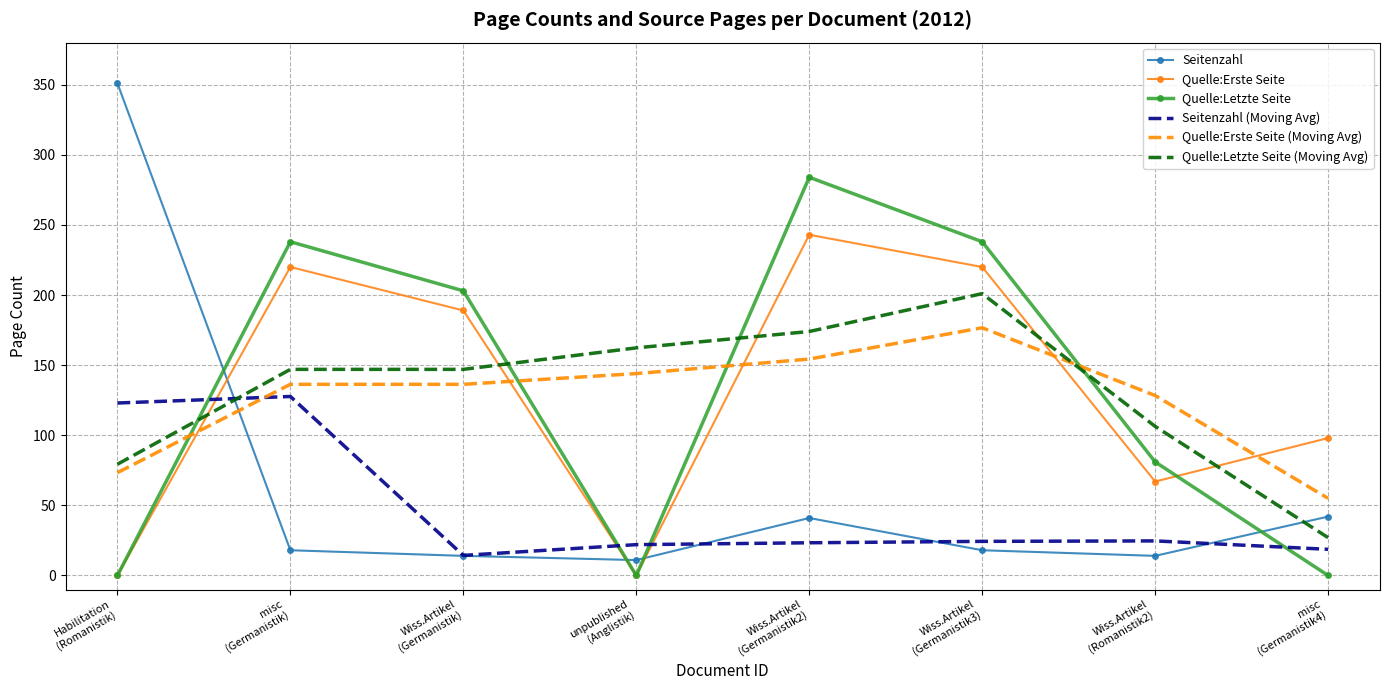

At which label does Quelle:Letzte Seite (Moving Avg) reach its peak?

Wiss.Artikel
(Germanistik3)